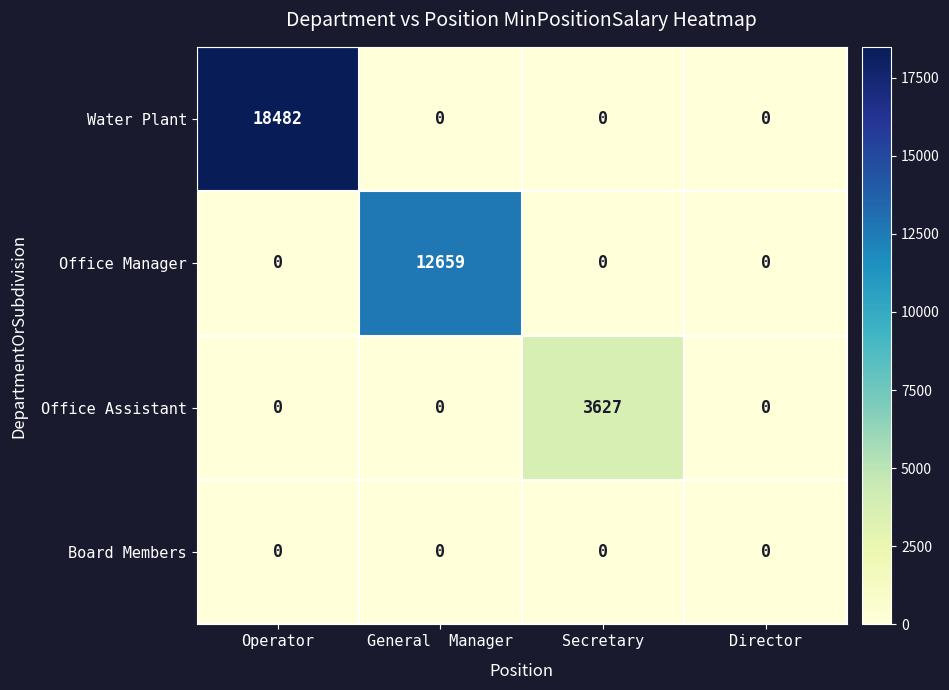

List the series in order of their peak value, highest first.

Water Plant, Office Manager, Office Assistant, Board Members